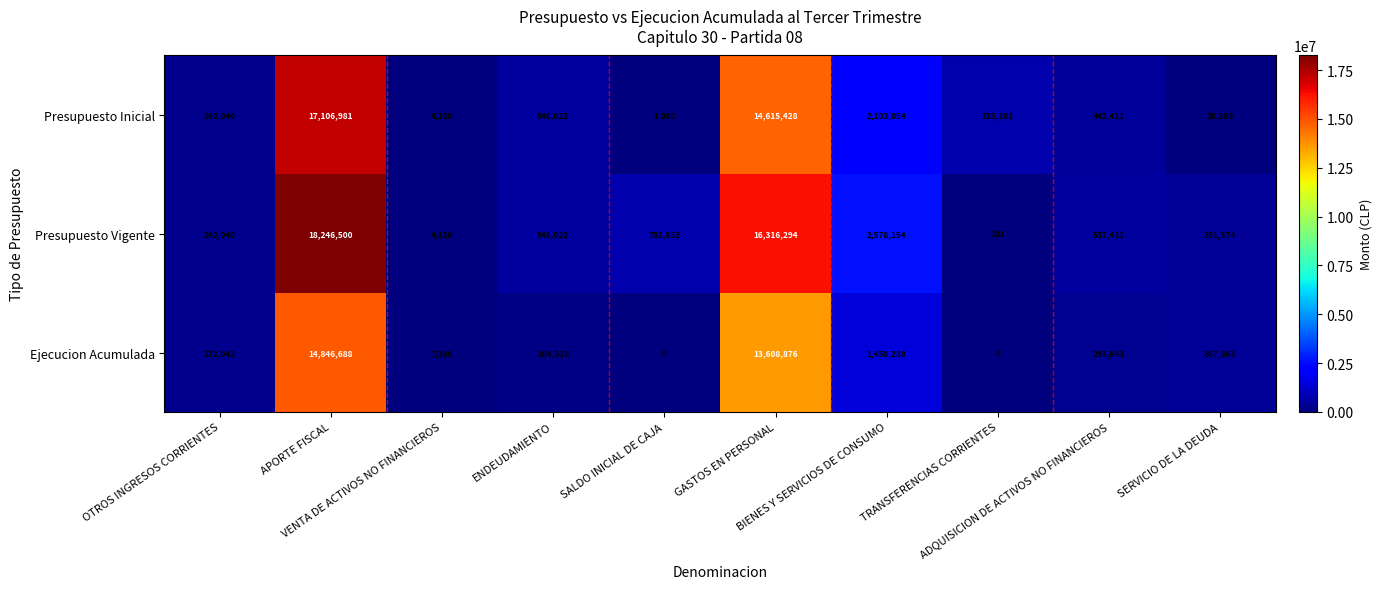

What is the maximum value for Presupuesto Vigente?

18246500